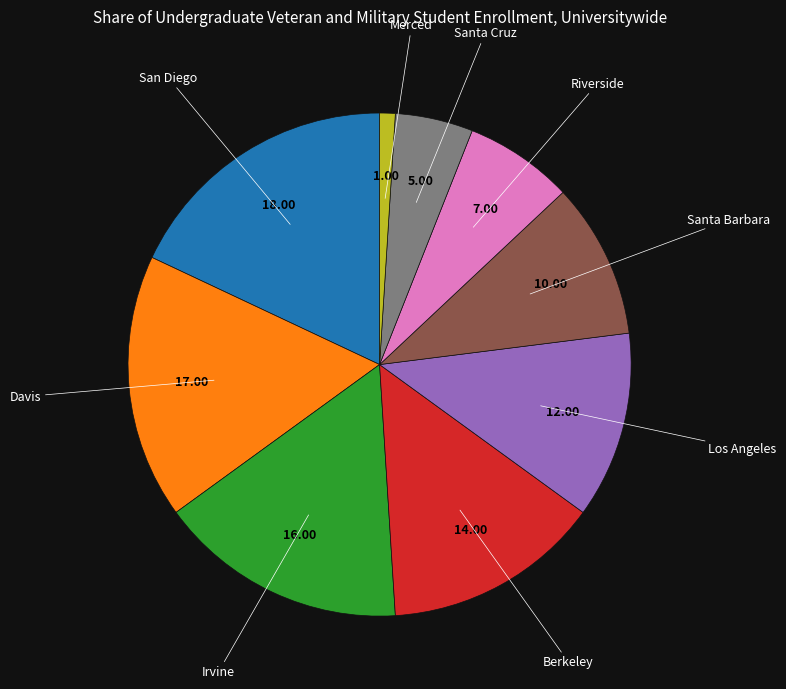

Is there any slice that represents more than half of the pie?

No